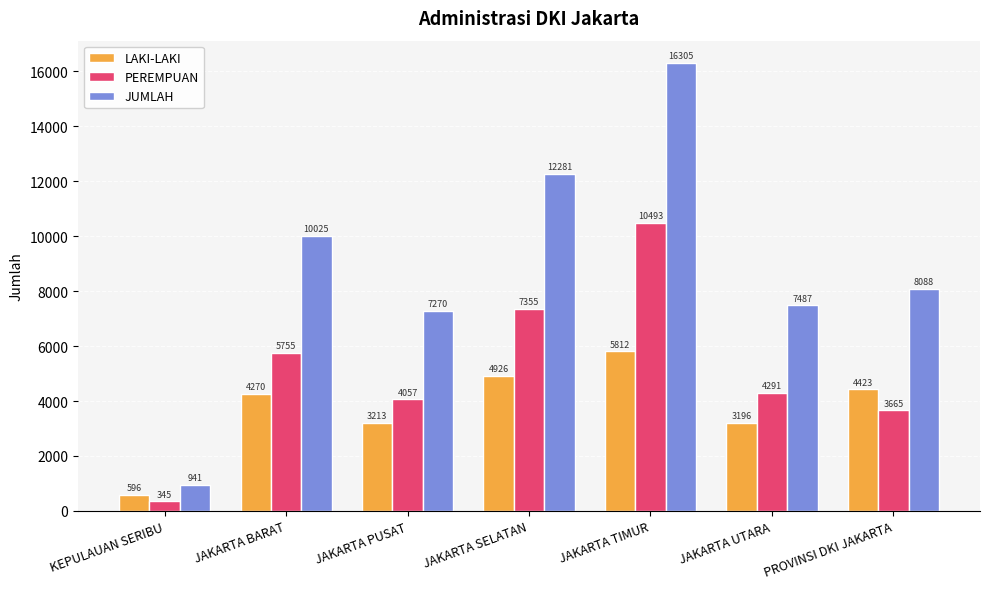

What is the label of the 4th bar from the left?

JAKARTA SELATAN